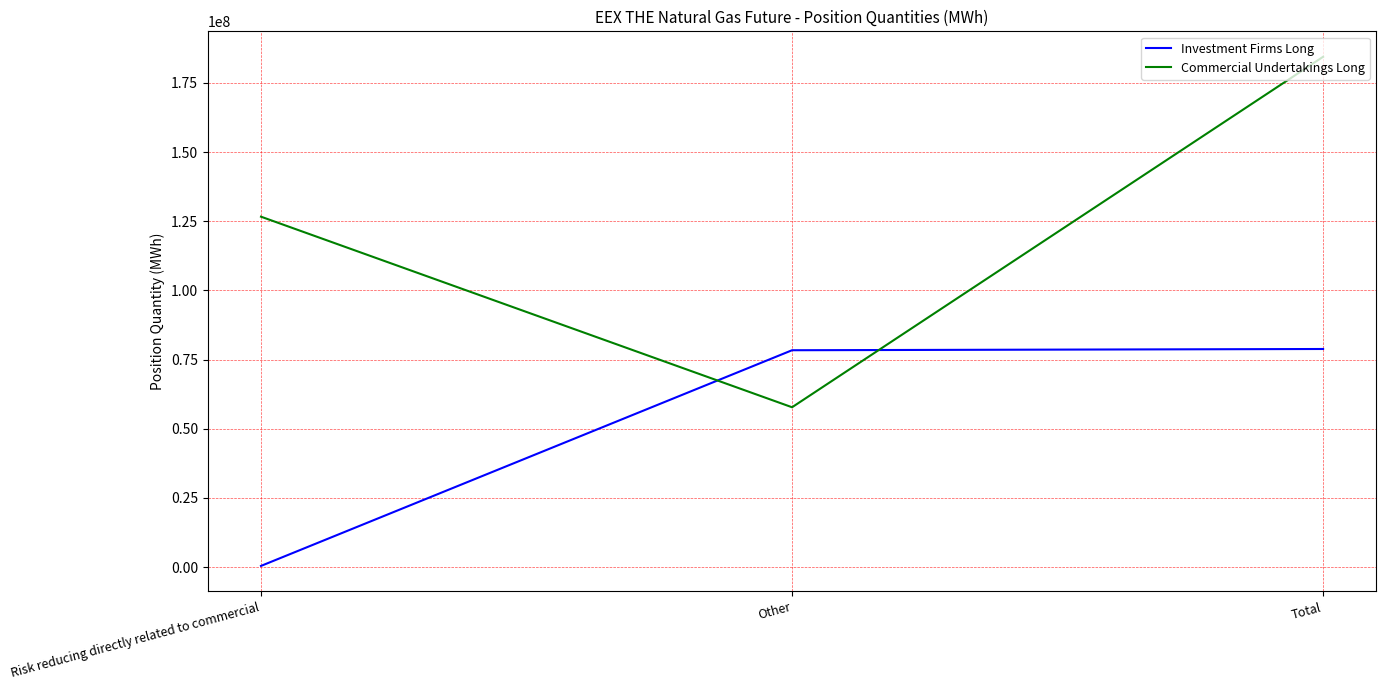

Is this an area chart (filled region under the line)?

No